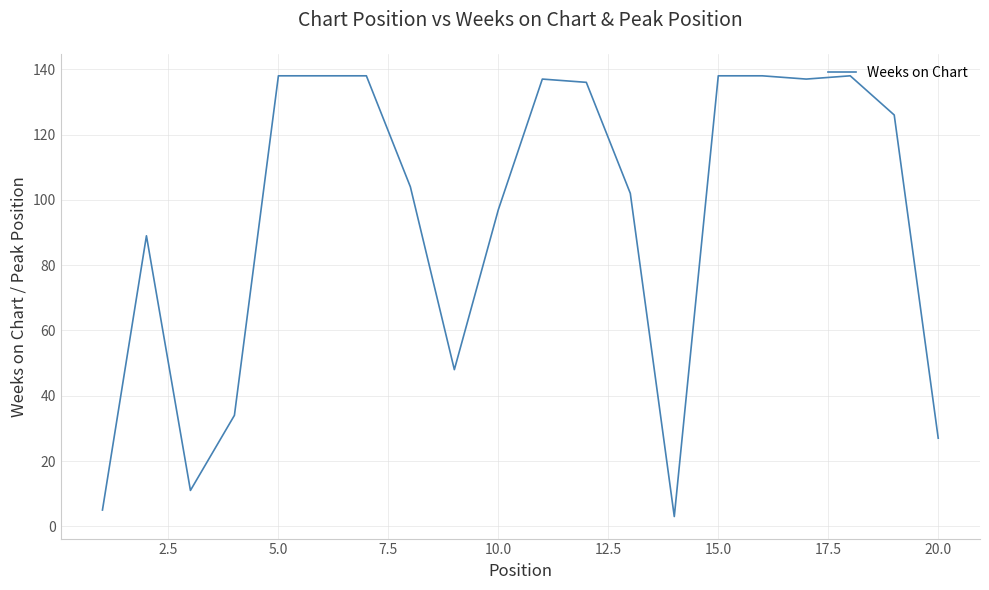

What is the difference between the maximum and minimum values?

135